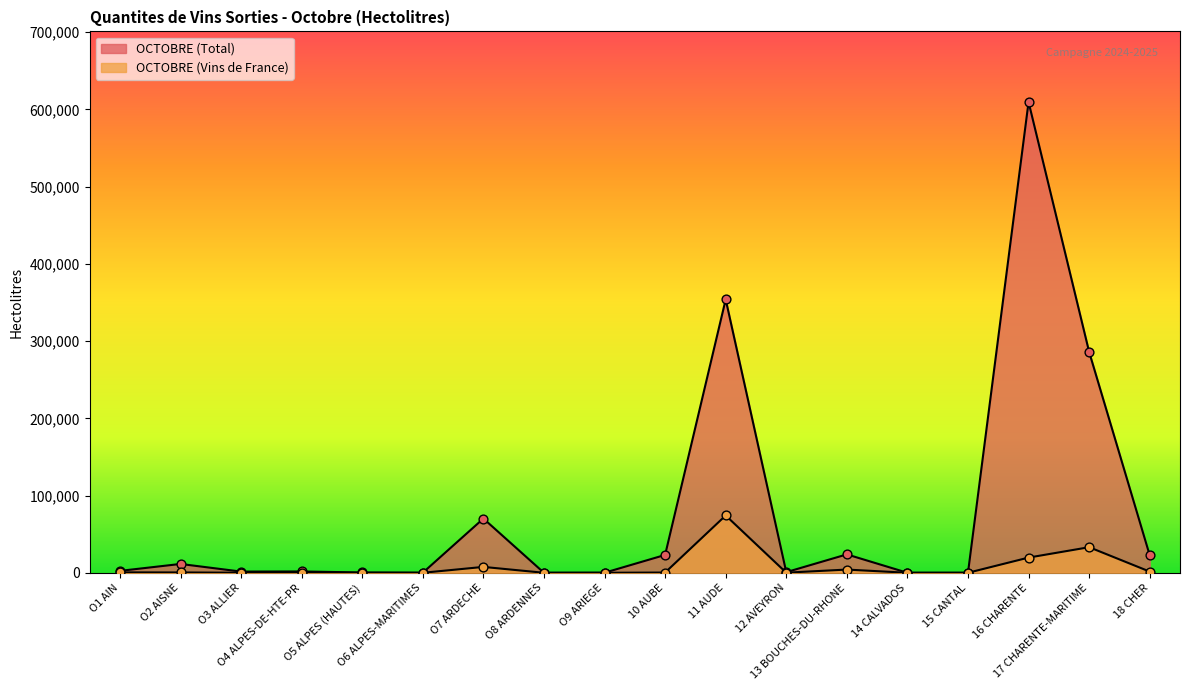

Is the value of OCTOBRE (Total) at 15 CANTAL greater than the value of OCTOBRE (Vins de France) at 10 AUBE?

No